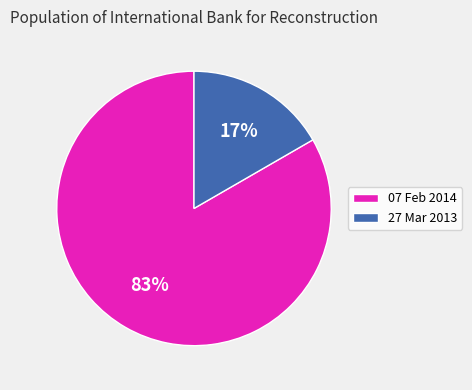

Between 07 Feb 2014 and 27 Mar 2013, which is larger?

07 Feb 2014